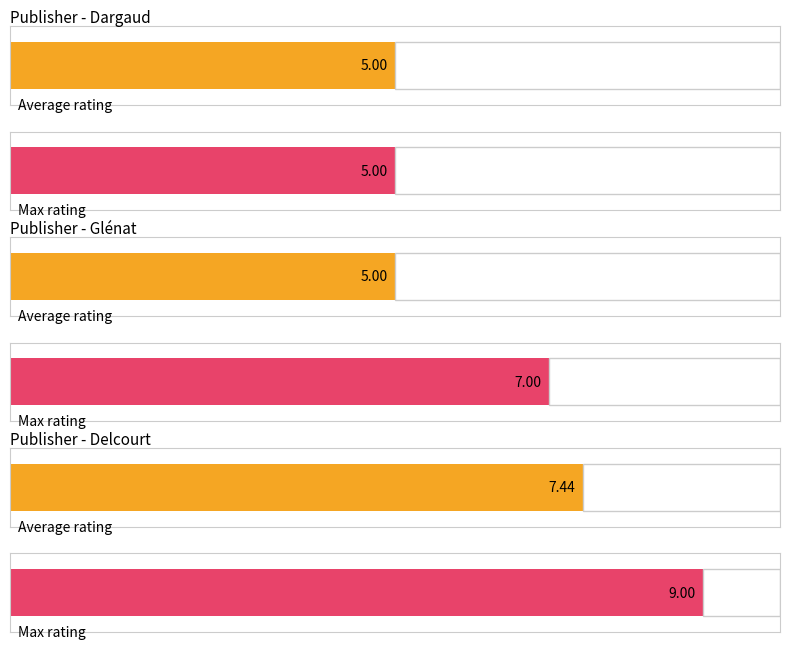

Rank the series by their average value, from lowest to highest.

Average rating, Max rating